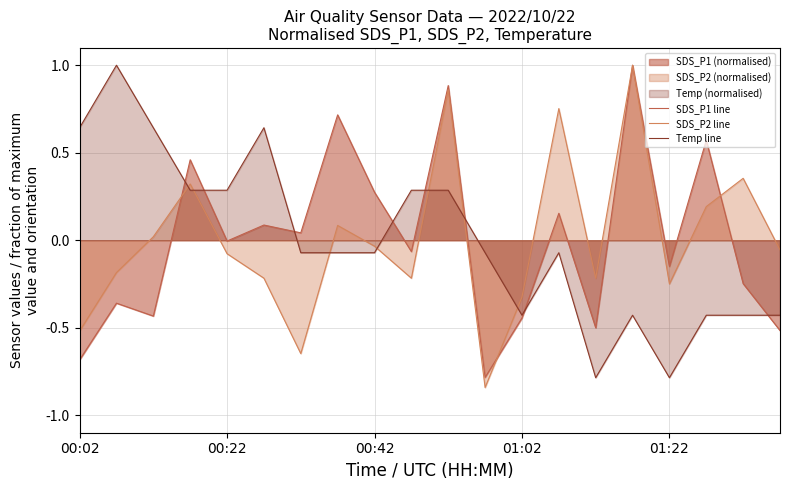

The value of SDS_P1 line at 00:22 is -0.0. True or false?

True